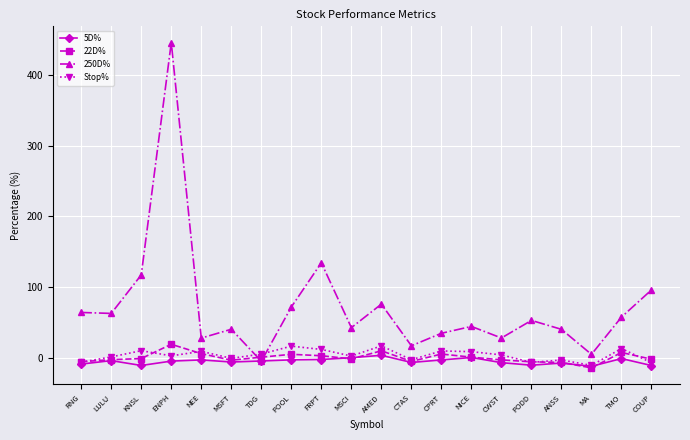

What position from the right is COUP?

1